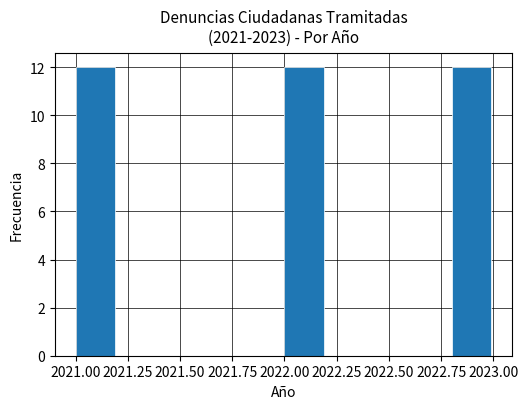

Reading left to right, list every bar in this chart as the range it spans on the x-axis followed by its height. The values are not printed on the chart, so give them approximately, as read against the axis.

2021.0 to 2021.2: 12
2021.2 to 2021.4: 0
2021.4 to 2021.6: 0
2021.6 to 2021.8: 0
2021.8 to 2022.0: 0
2022.0 to 2022.2: 12
2022.2 to 2022.4: 0
2022.4 to 2022.6: 0
2022.6 to 2022.8: 0
2022.8 to 2023.0: 12